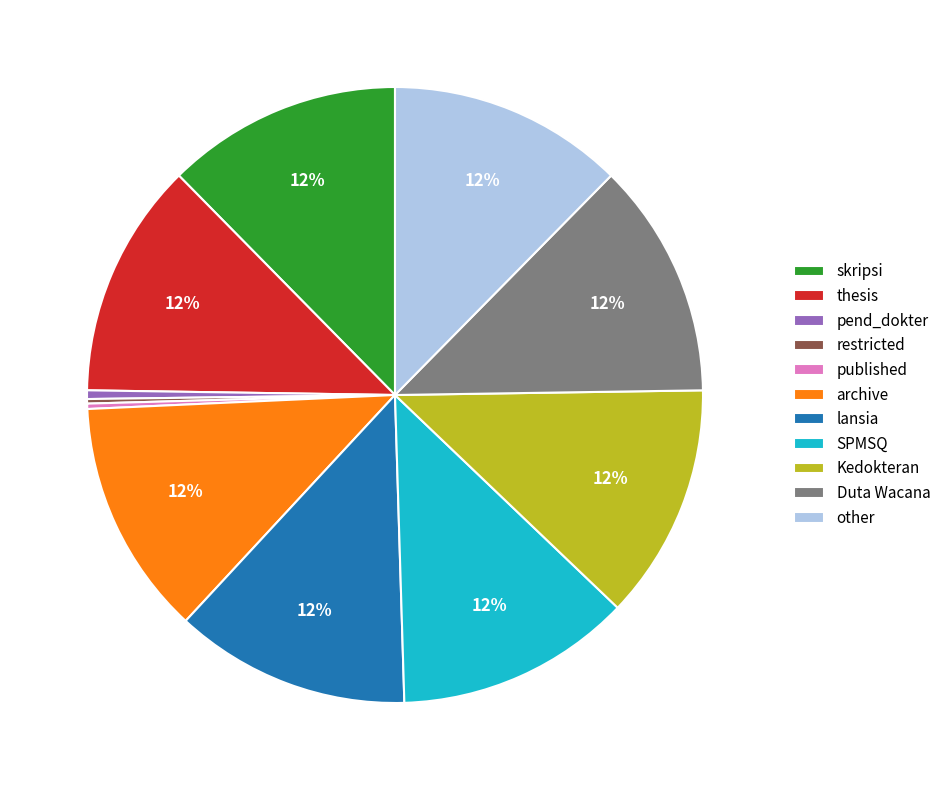

Between pend_dokter and other, which is larger?

other